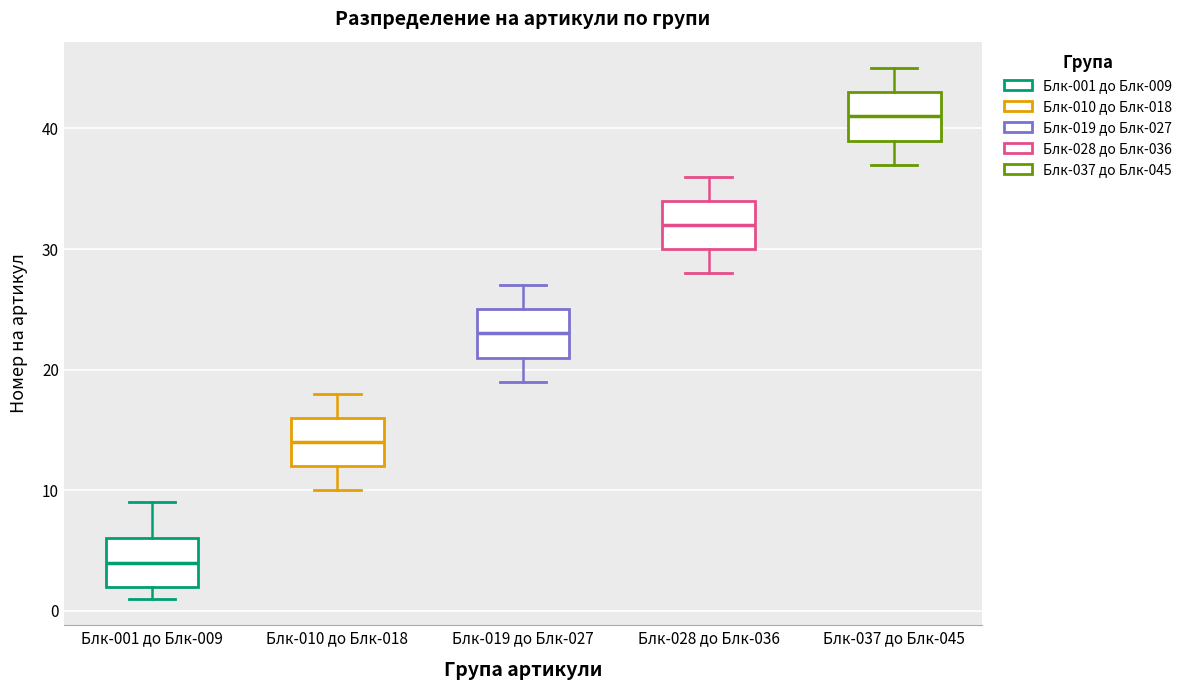

Which box has the highest median line?

Блк-037 до Блк-045